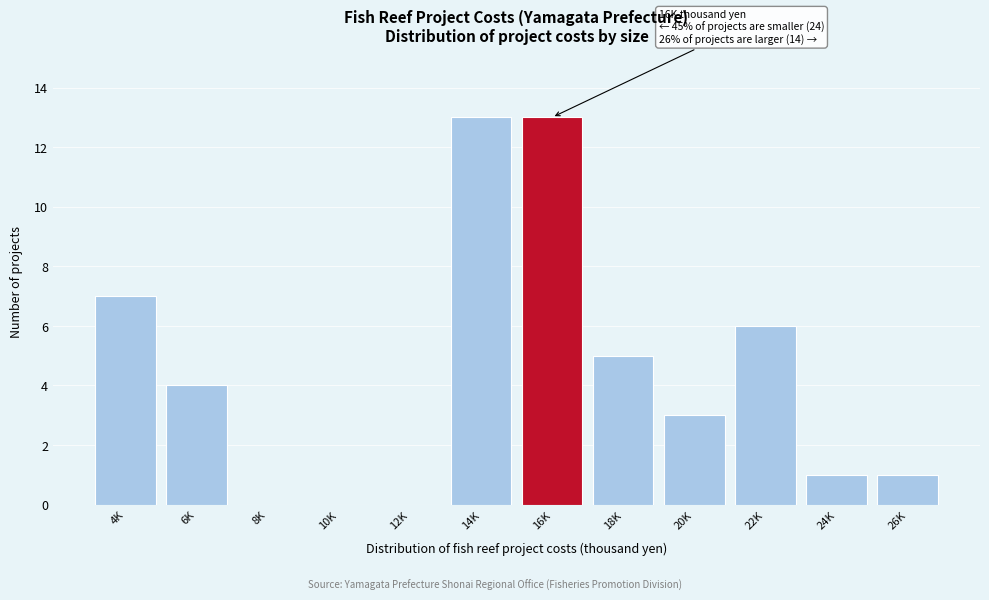

Reading right to left, what are all the values shown in this chart?

26K=1	24K=1	22K=6	20K=3	18K=5	16K=13	14K=13	12K=0	10K=0	8K=0	6K=4	4K=7